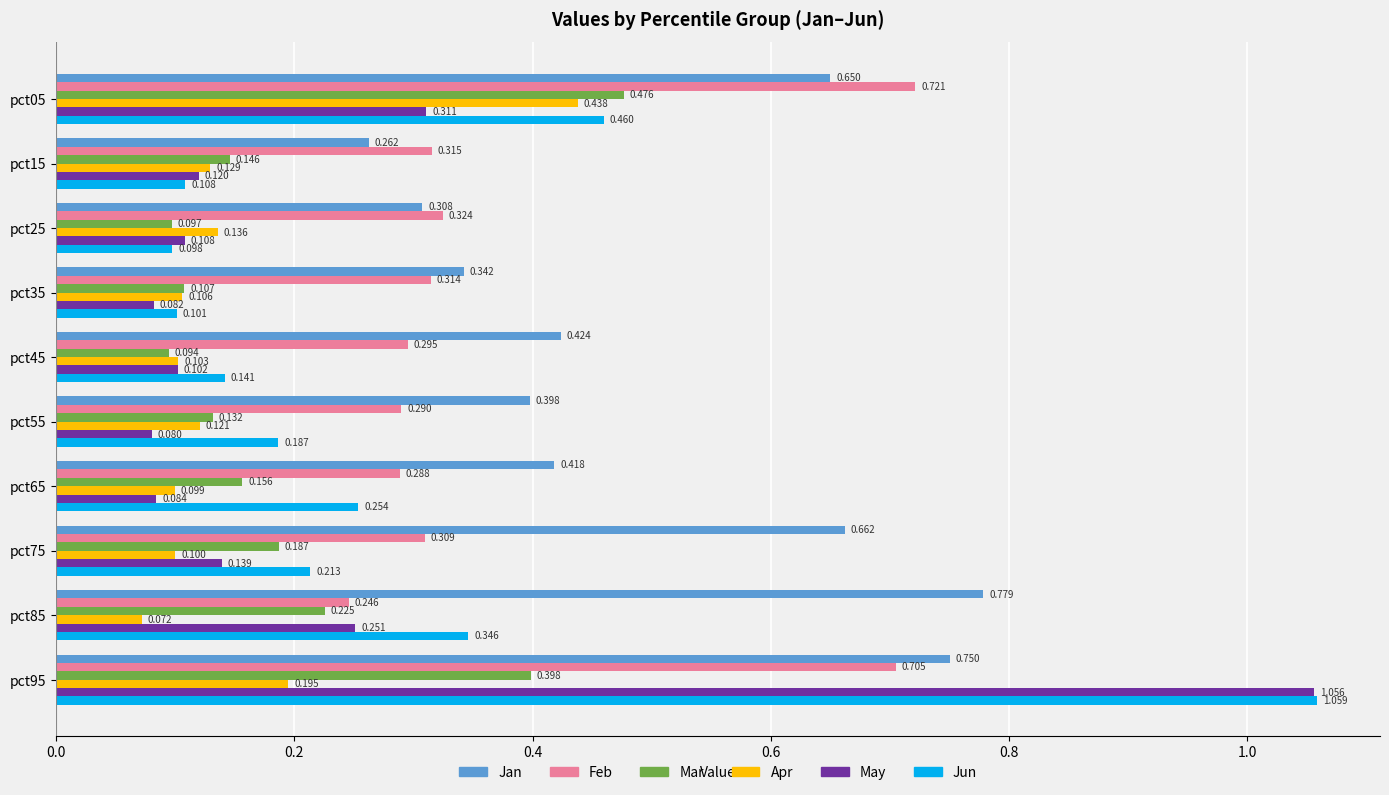

At which label does Apr reach its minimum?

pct85